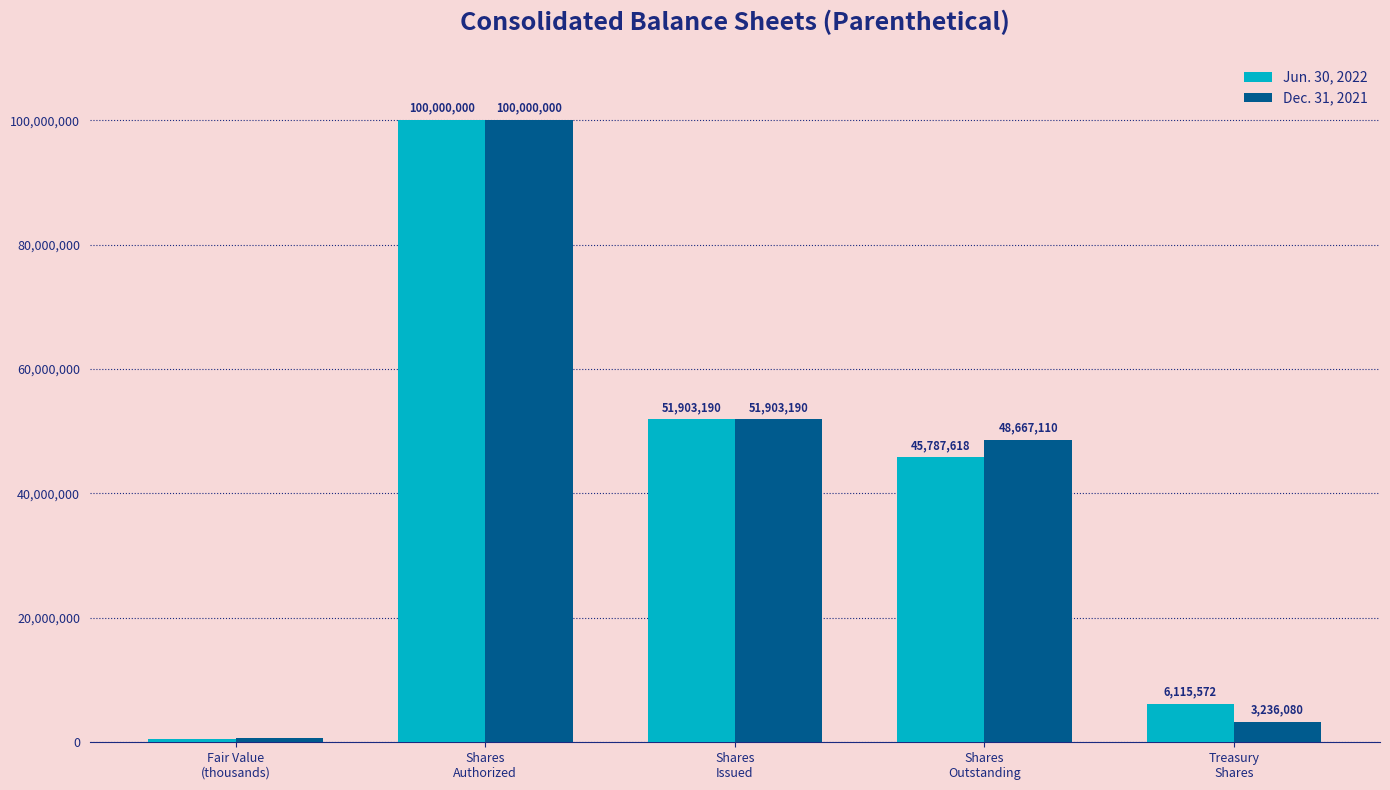

How many series are shown in this chart?

2